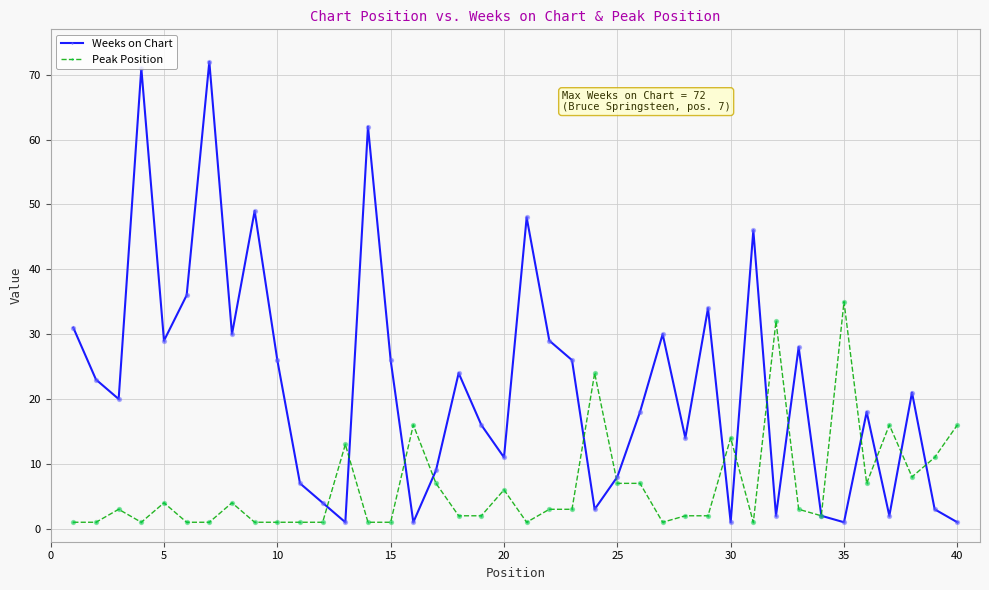

At how many categories does at least one series exceed 45?

6